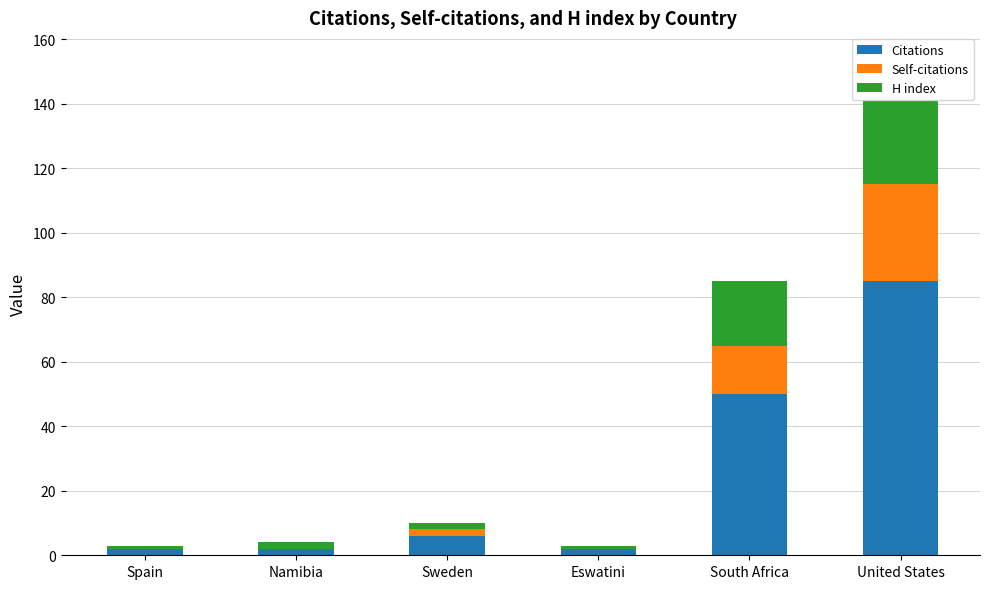

At which label does Citations reach its peak?

United States